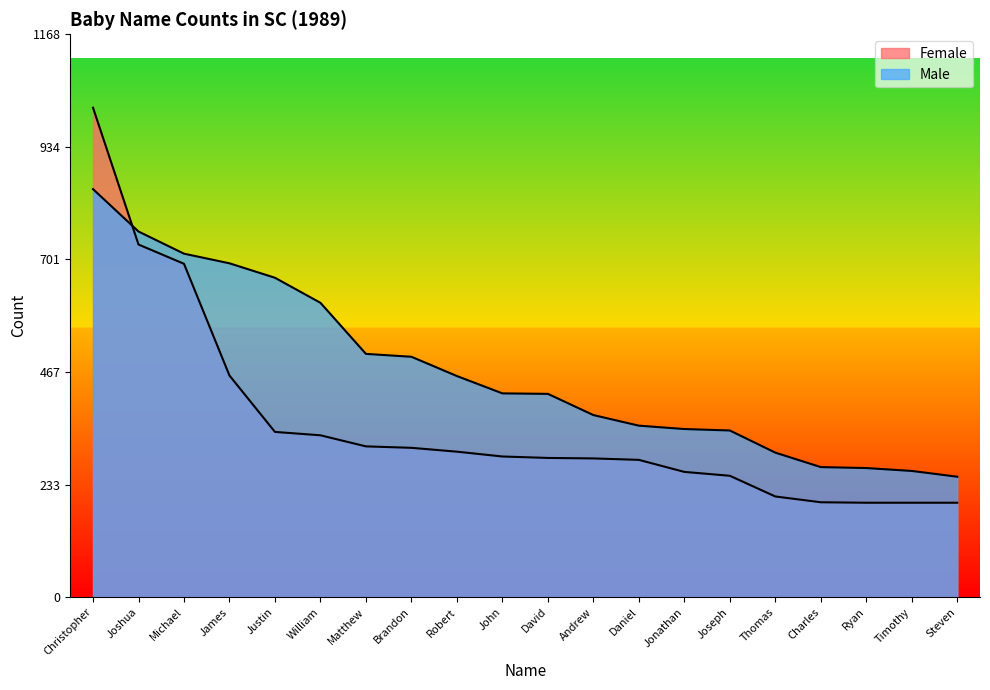

What value does the Female series have at William?

336